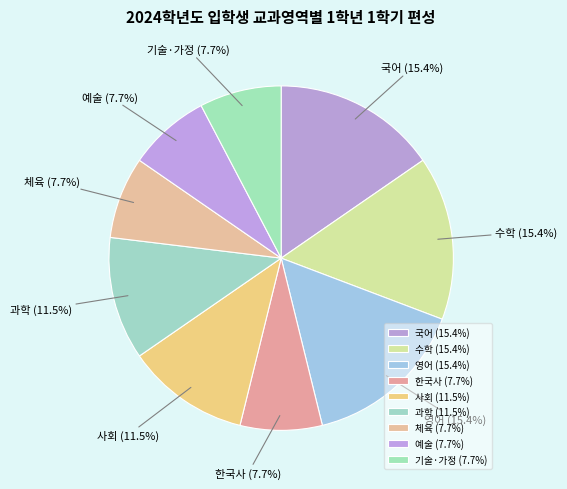

How many slices are in this pie chart?

9